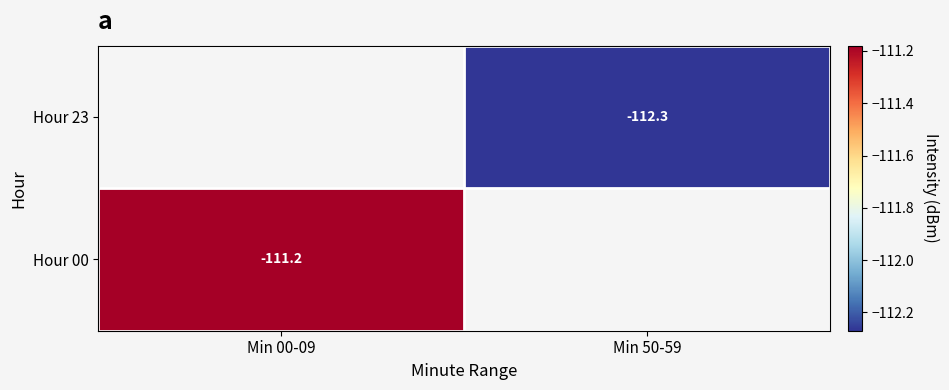

What is the maximum value shown in the chart?

-111.2